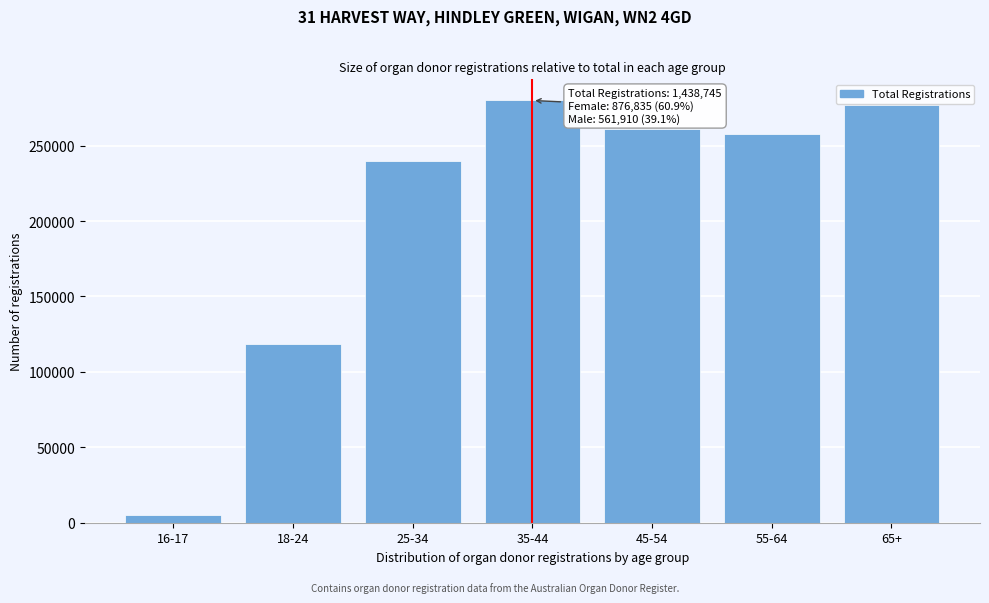

Reading left to right, list all the values displayed in this chart.

16-17=5421	18-24=118470	25-34=239652	35-44=279953	45-54=260696	55-64=257470	65+=277083